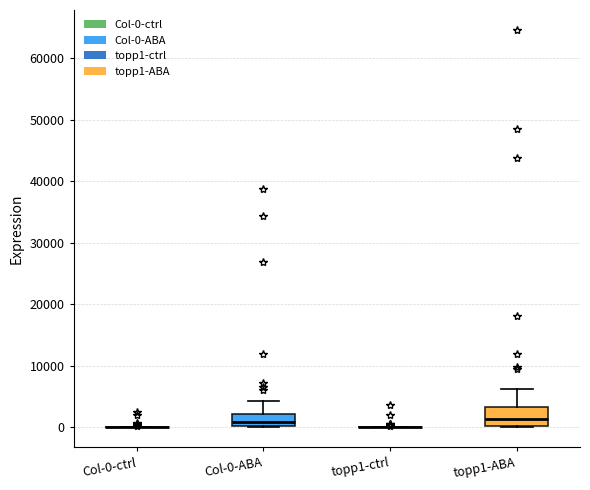

Reading left to right, read every box against the y-axis: the position of its median line, the range the box covers, and the ends of its whiskers. The values are not printed on the chart, so give them approximately, as read against the axis.

Col-0-ctrl: box collapsed to a line at 0, whiskers 0 to 0
Col-0-ABA: median 1000, box 0 to 2000, whiskers 0 to 4000
topp1-ctrl: box collapsed to a line at 0, whiskers 0 to 0
topp1-ABA: median 1000, box 0 to 3000, whiskers 0 to 6000